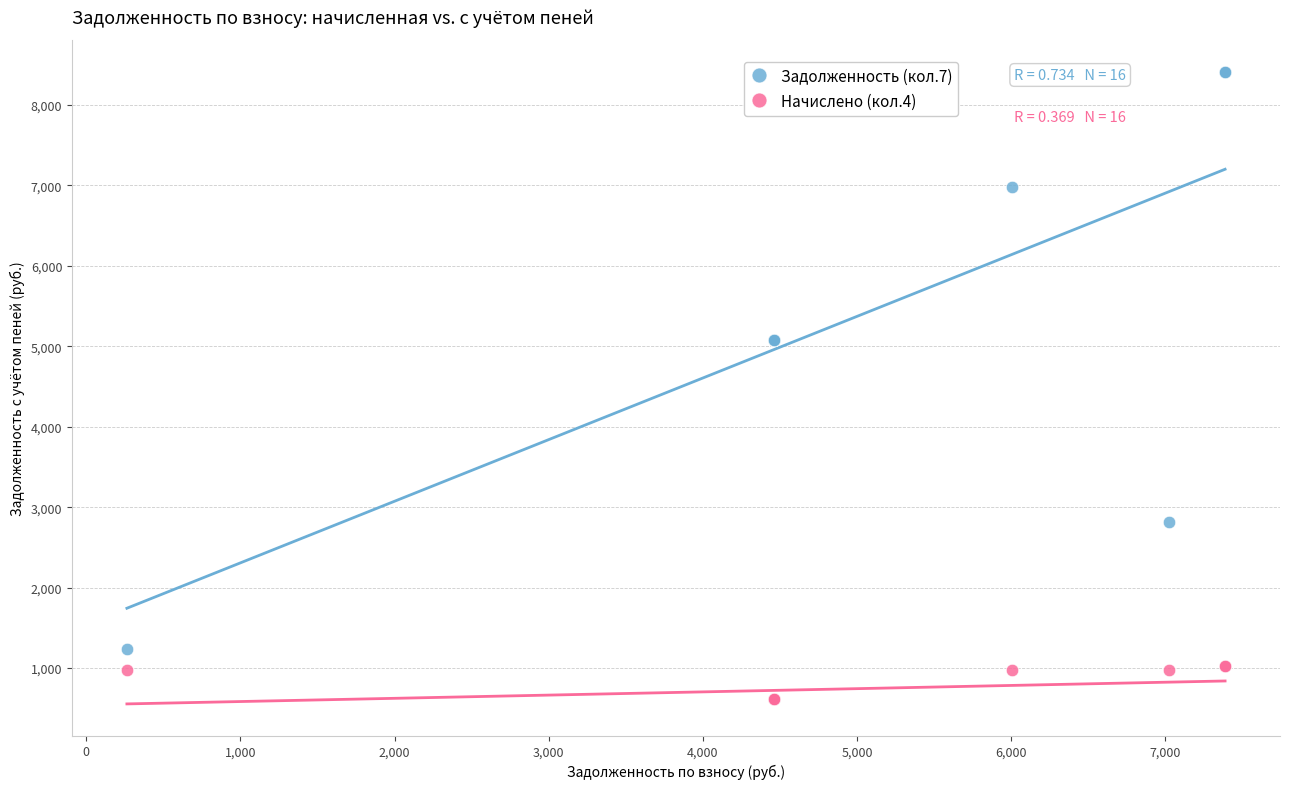

What are all the series names shown in the legend?

Задолженность (кол.7), Начислено (кол.4)